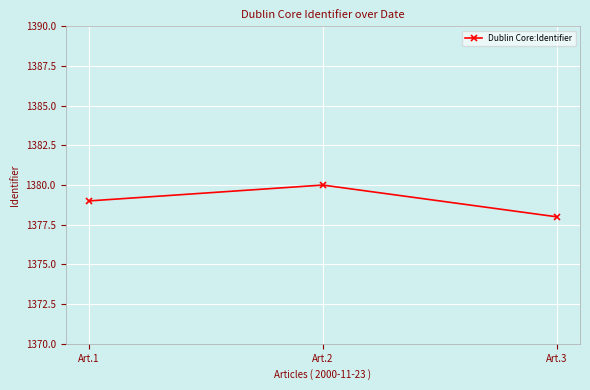

What is the change in value from Art.1 to Art.2?

+1